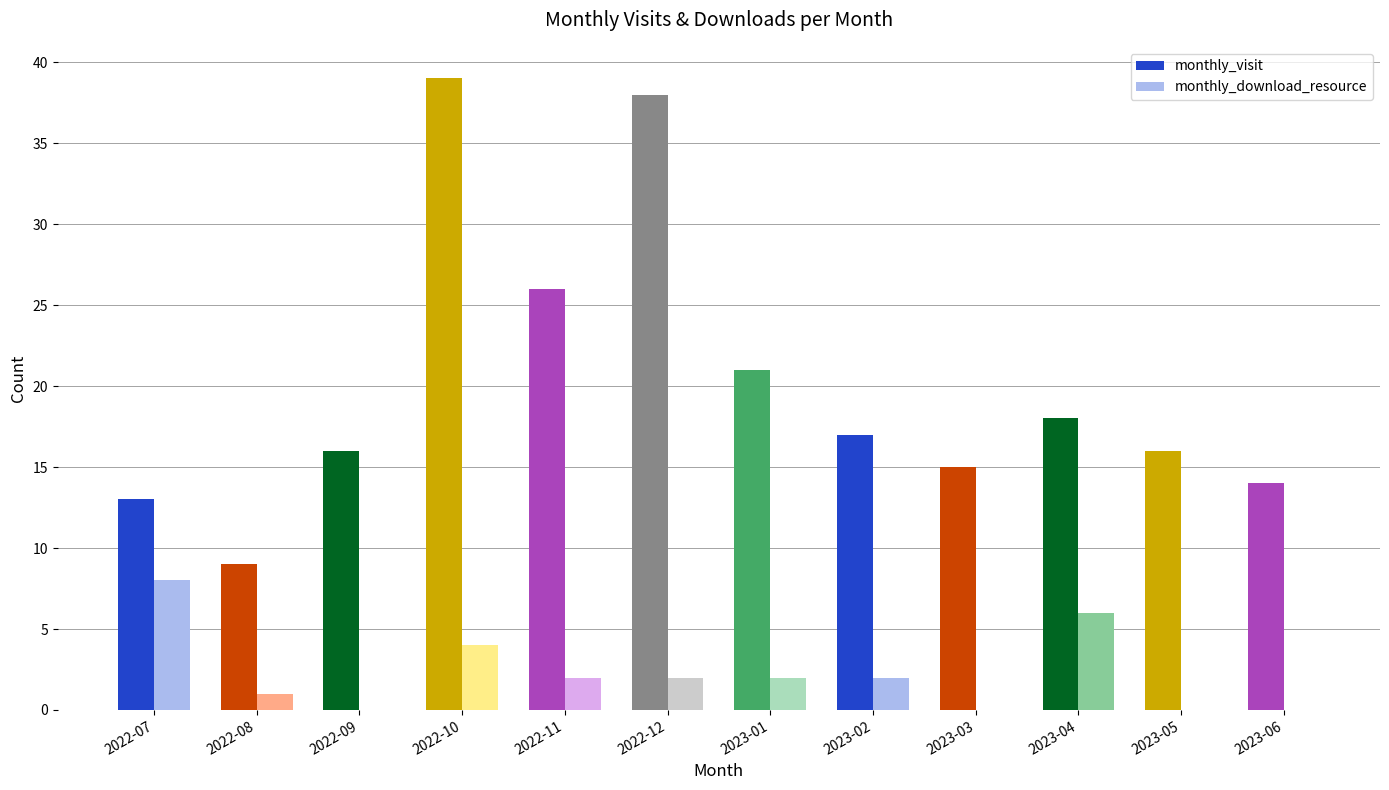

What is the value of the monthly_download_resource bar at the 7th from the left?

2